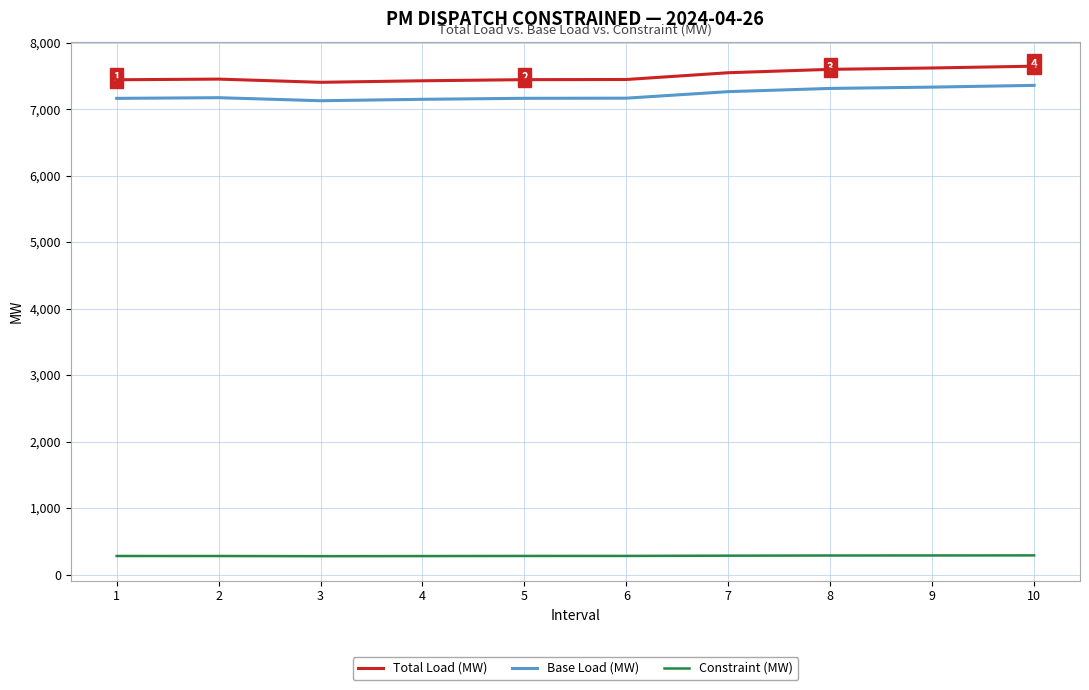

What are all the series names shown in the legend?

Total Load (MW), Base Load (MW), Constraint (MW)